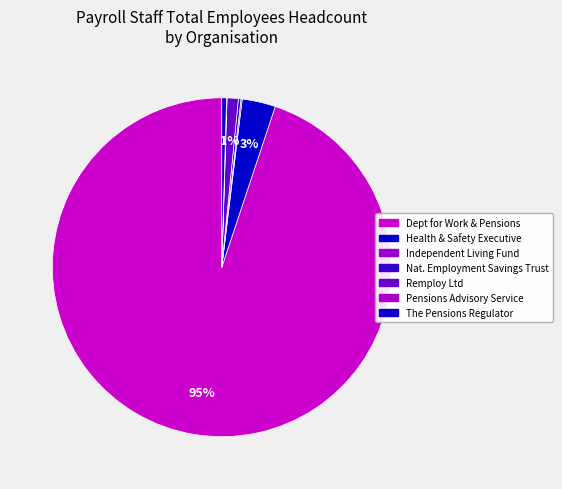

Which category has the smallest portion of the pie?

The Pensions Advisory Service